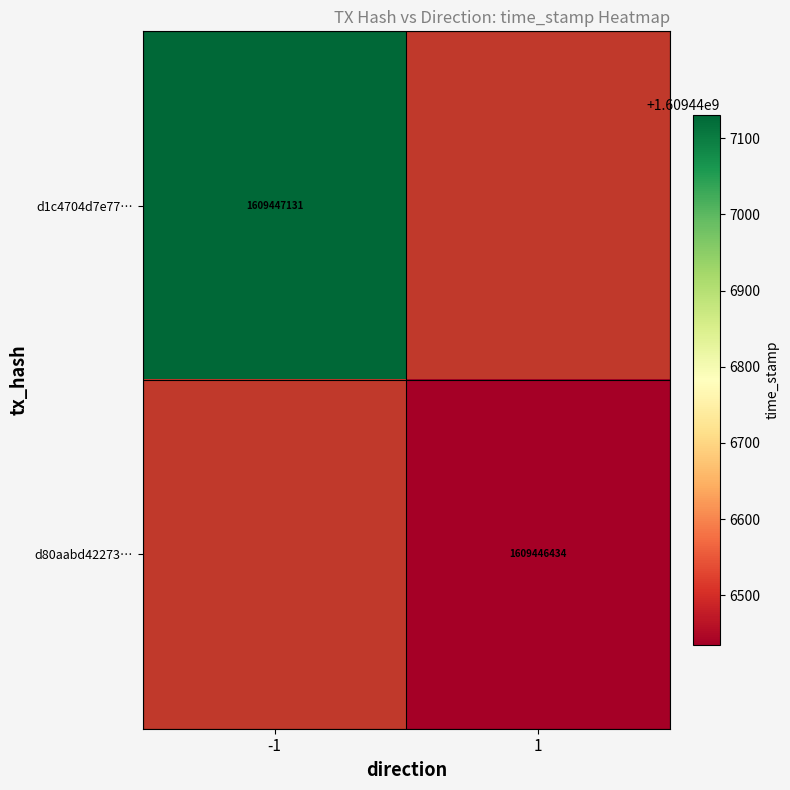

How many distinct data groups are displayed?

2